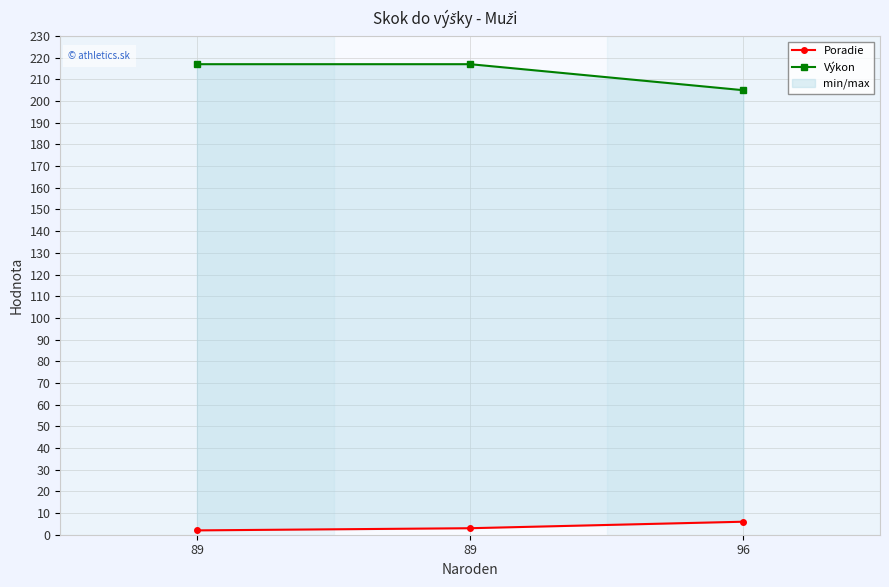

Which series changed the most between 89 and 96?

Výkon